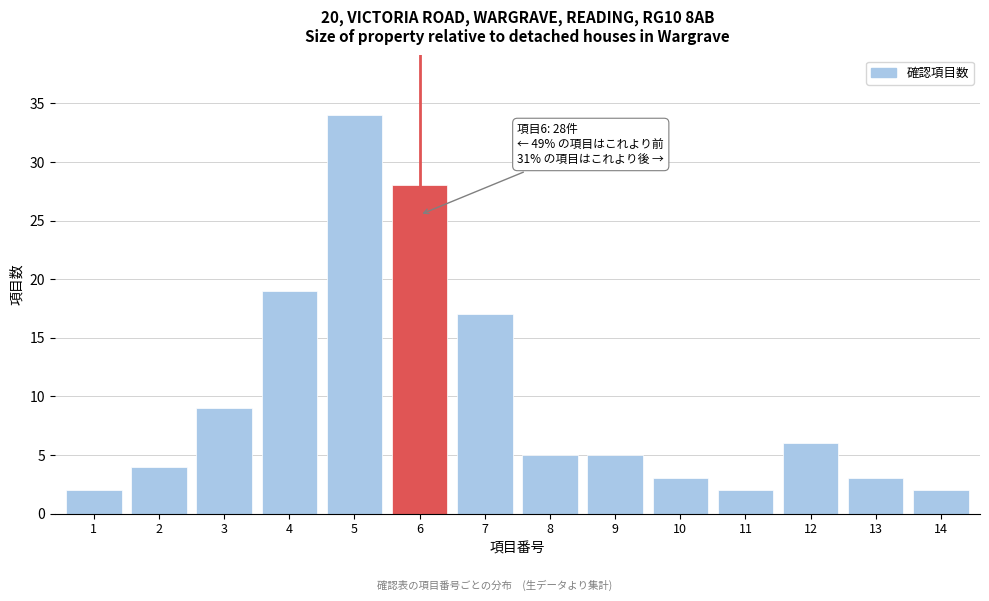

Reading left to right, what are all the values shown in this chart?

2	4	9	19	34	28	17	5	5	3	2	6	3	2